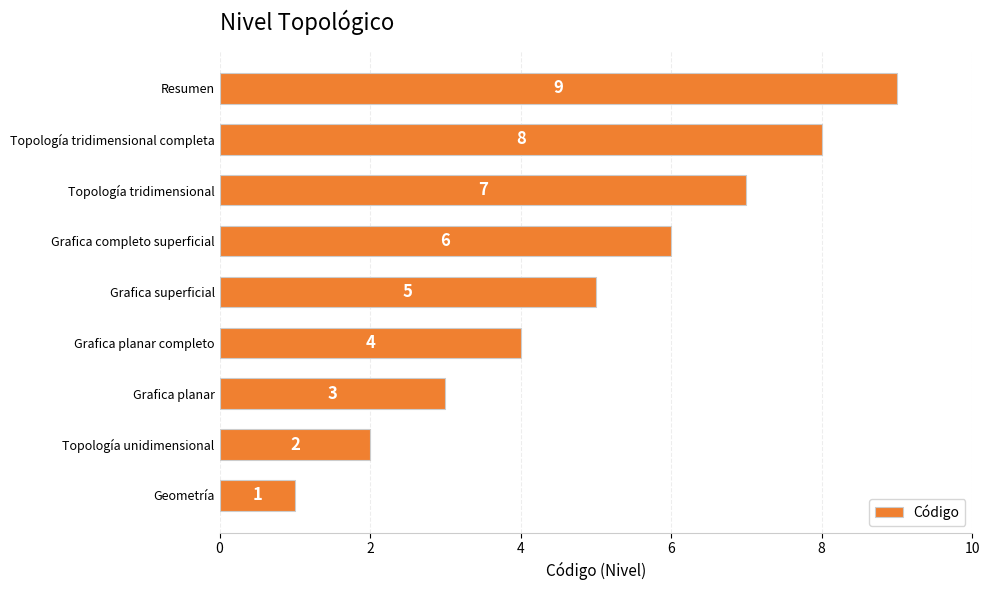

List the labels in order of value, largest first.

Resumen, Topología tridimensional completa, Topología tridimensional, Grafica completo superficial, Grafica superficial, Grafica planar completo, Grafica planar, Topología unidimensional, Geometría